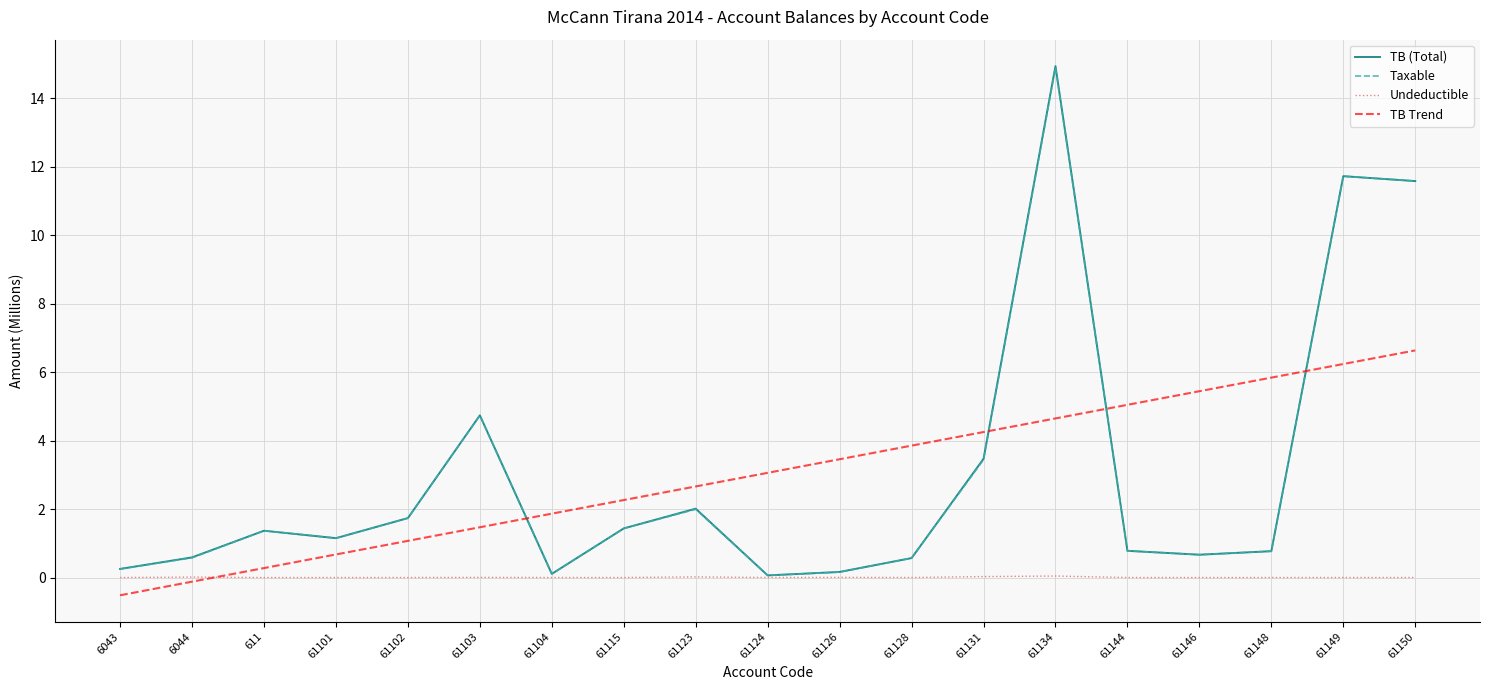

Which series has the largest range (max minus min)?

TB (Total)